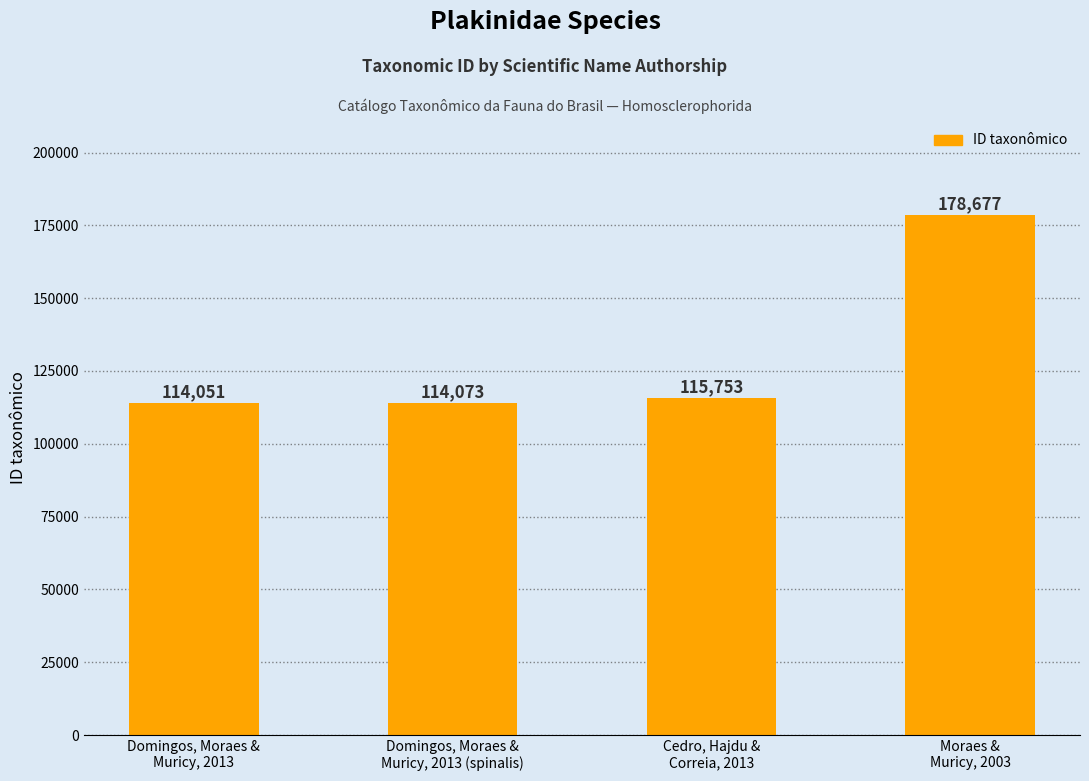

How many bars are there in total?

4